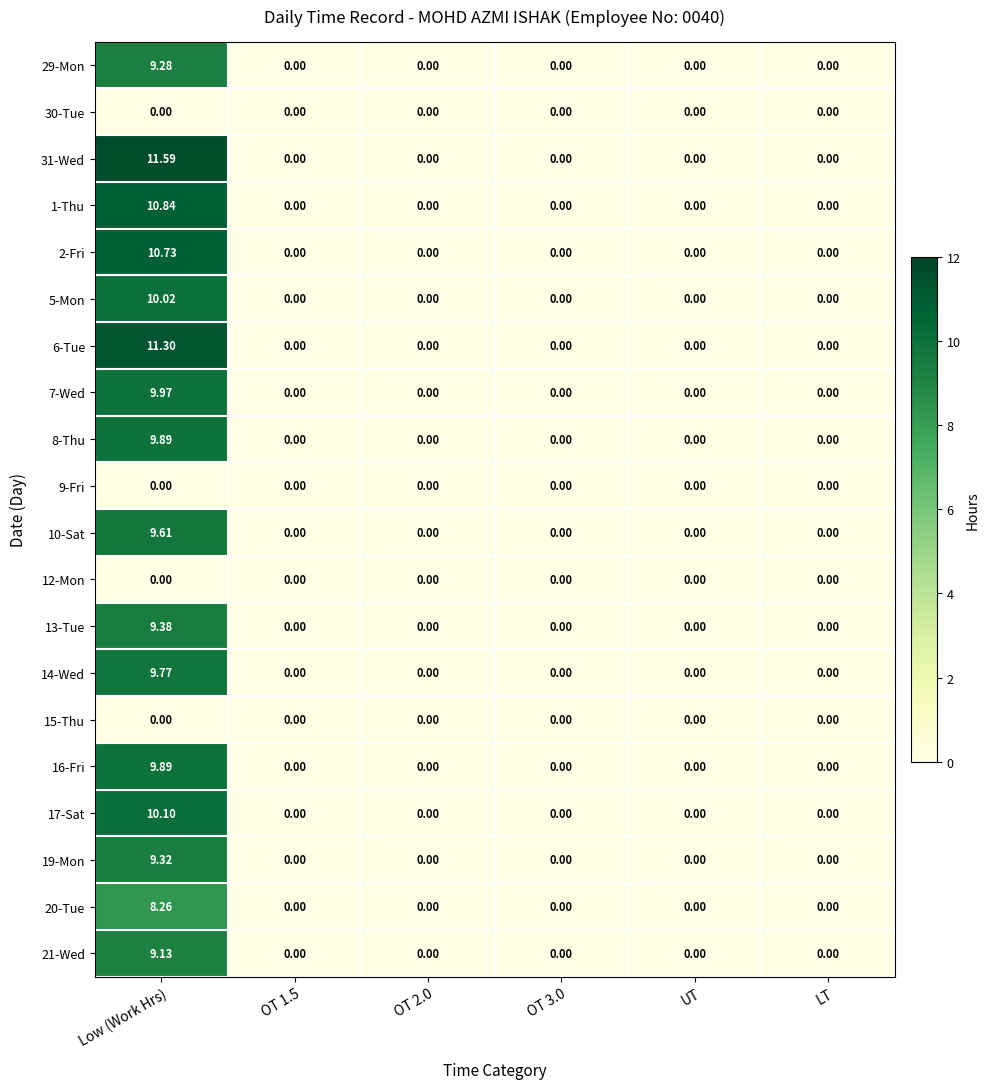

At which category is the sum across all series the highest?

Low (Work Hrs)